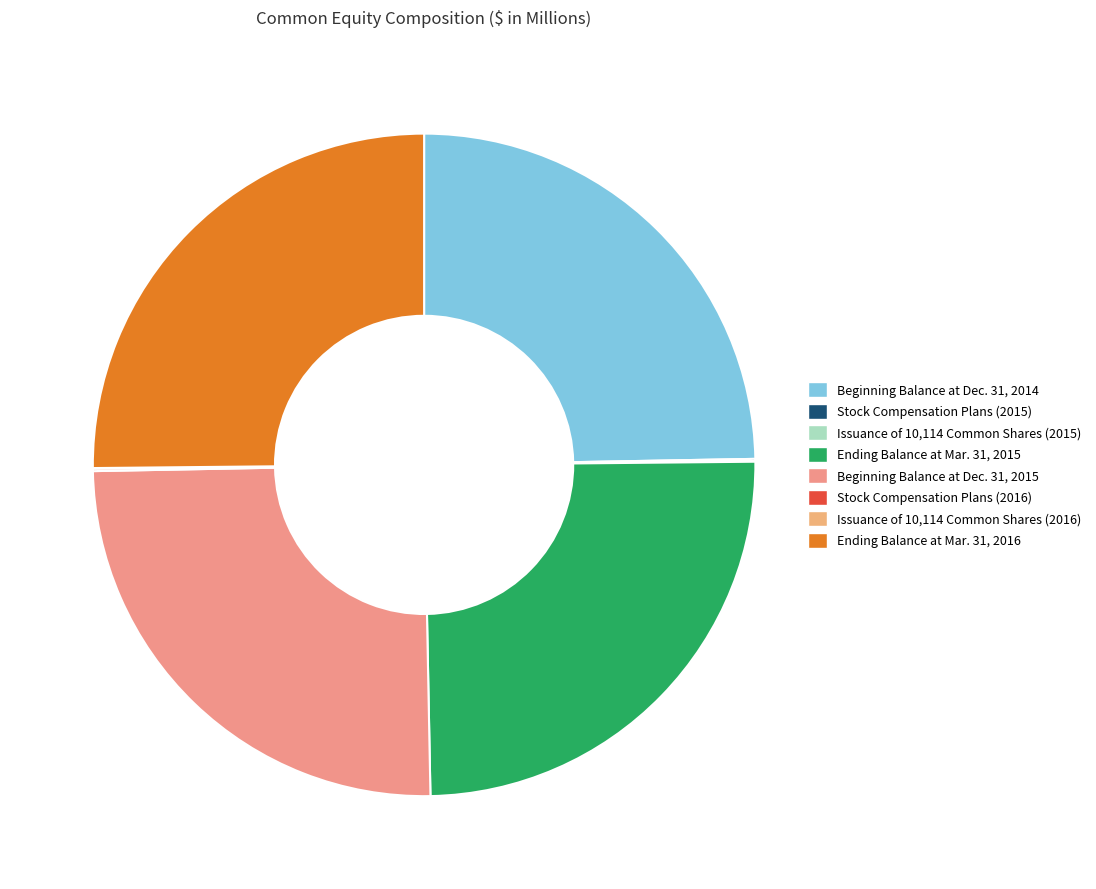

The Ending Balance at Mar. 31, 2016 slice represents 16% of the pie. True or false?

False